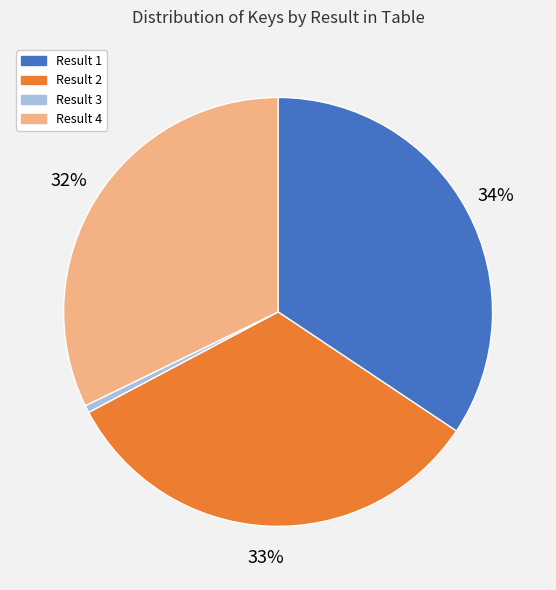

True or false: Result 2 accounts for 33% of the total.

True